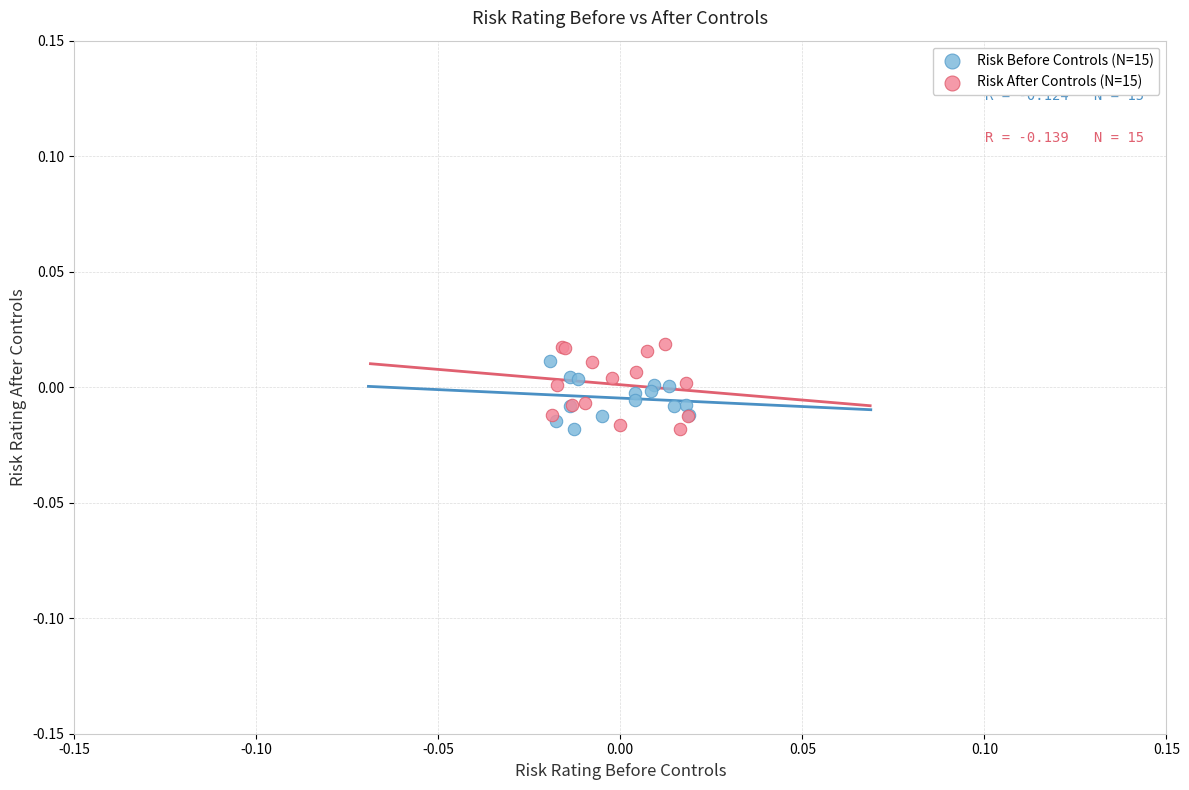

Which series contains the highest Y value?

Risk After Controls (N=15)